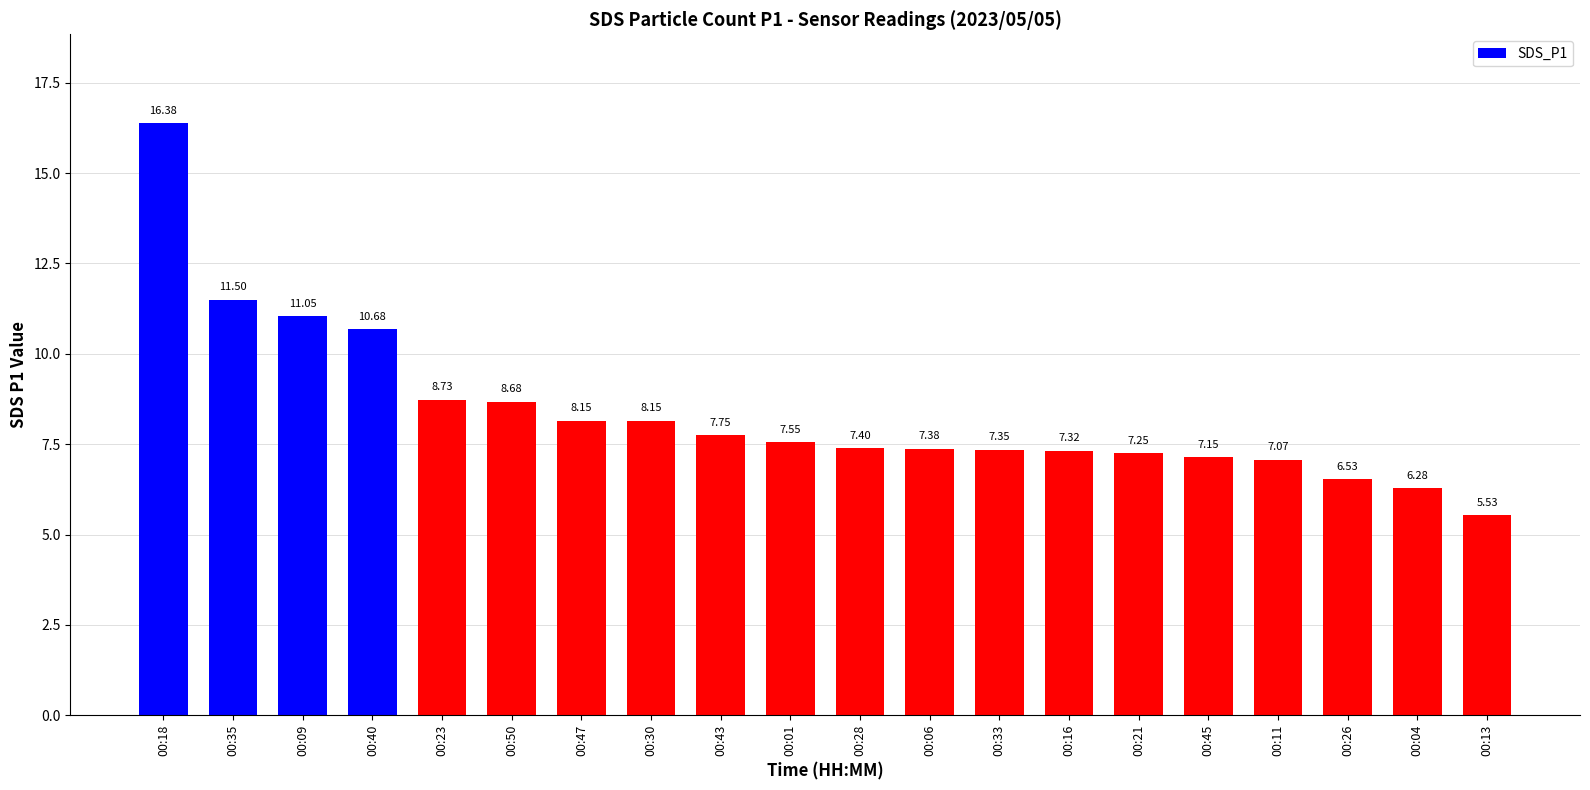

Approximately how many times larger is the value at 00:28 compared to 00:01?

1.0